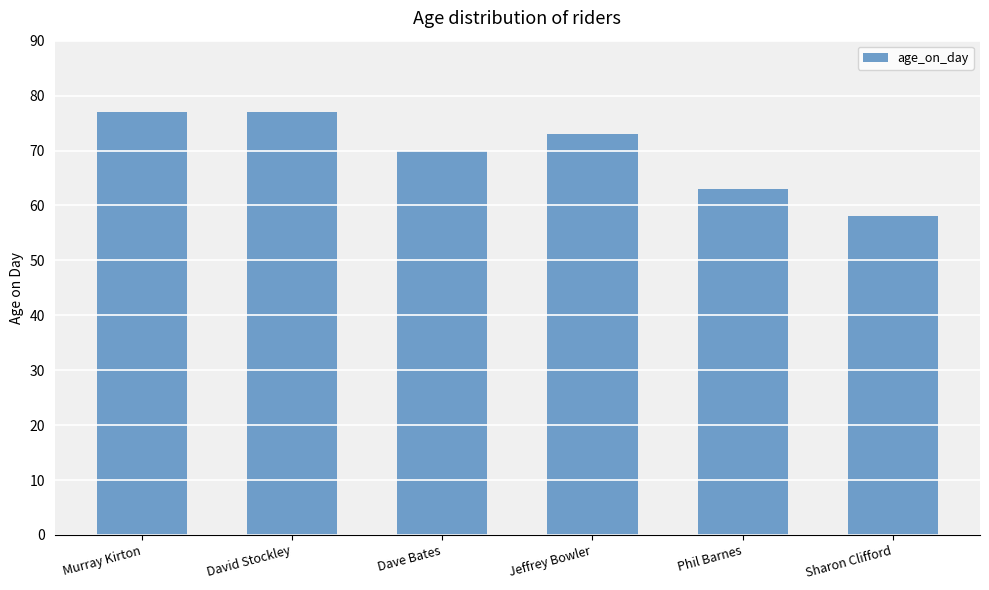

Reading left to right, what are all the values shown in this chart?

77	77	70	73	63	58